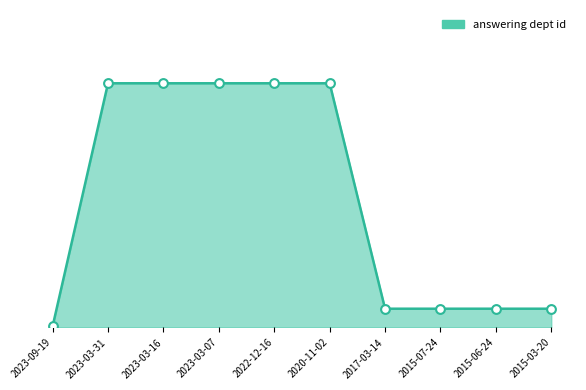

Which has a higher value, 2020-11-02 or 2015-03-20?

2020-11-02